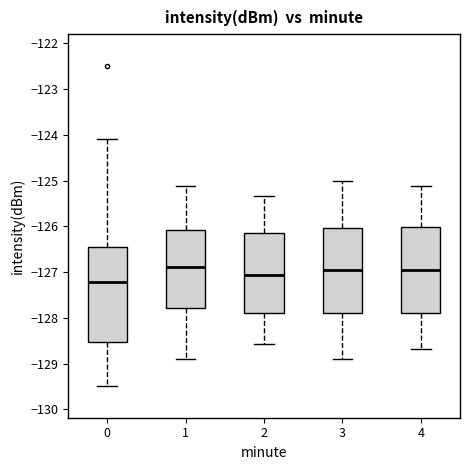

Where does the lower whisker of the box at x = 1 end on the y-axis? The values are not printed on the chart, so give them approximately, as read against the axis.

-128.9